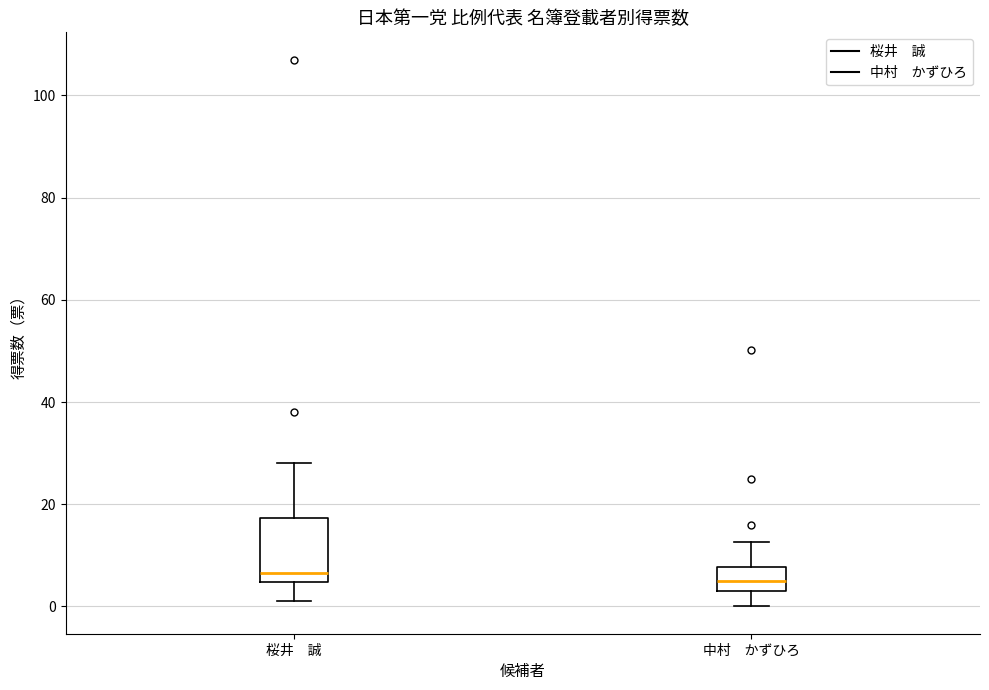

Reading left to right, read every box against the y-axis: the position of its median line, the range the box covers, and the ends of its whiskers. The values are not printed on the chart, so give them approximately, as read against the axis.

桜井 誠: median 6, box 4 to 18, whiskers 2 to 28
中村 かずひろ: median 6, box 4 to 8, whiskers 0 to 12